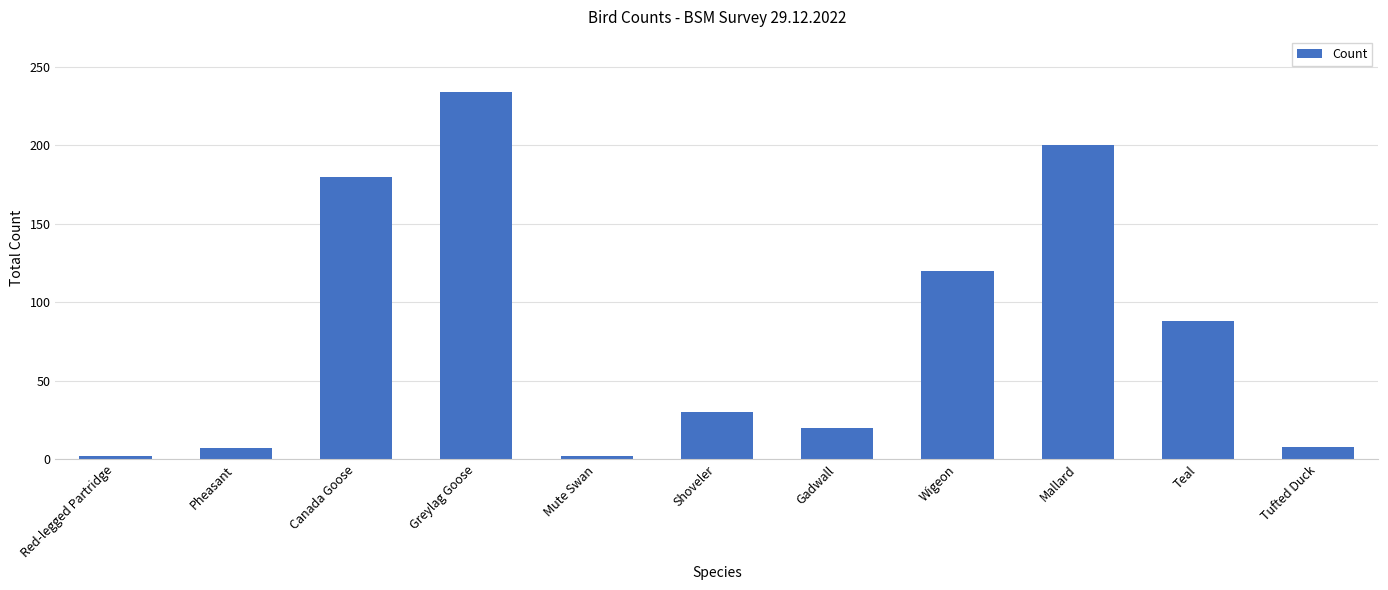

What is the label of the 6th bar from the left?

Shoveler